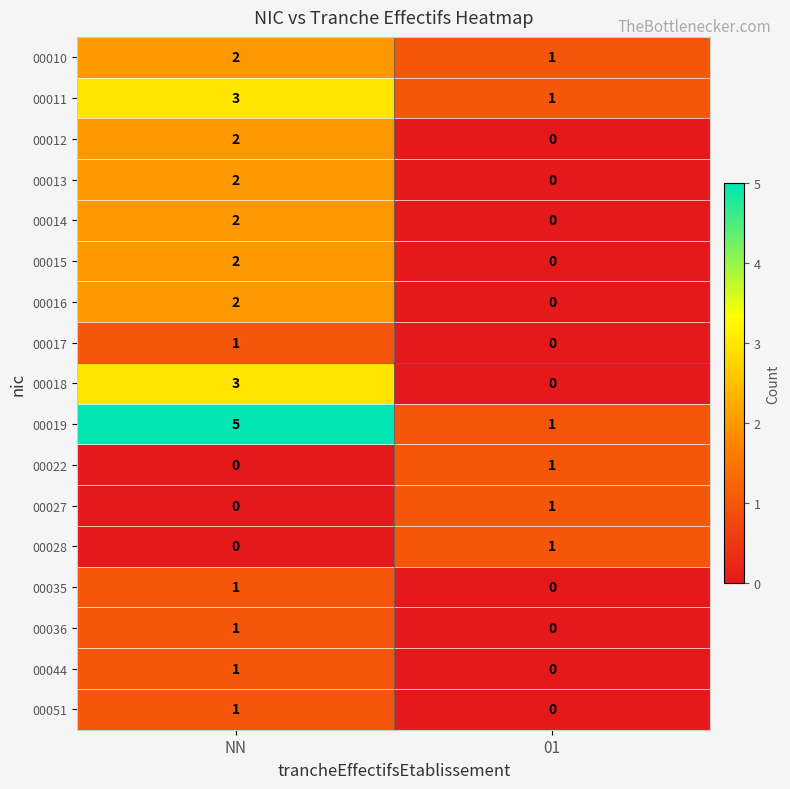

What is the sum of the 00019 values at NN and 01?

6